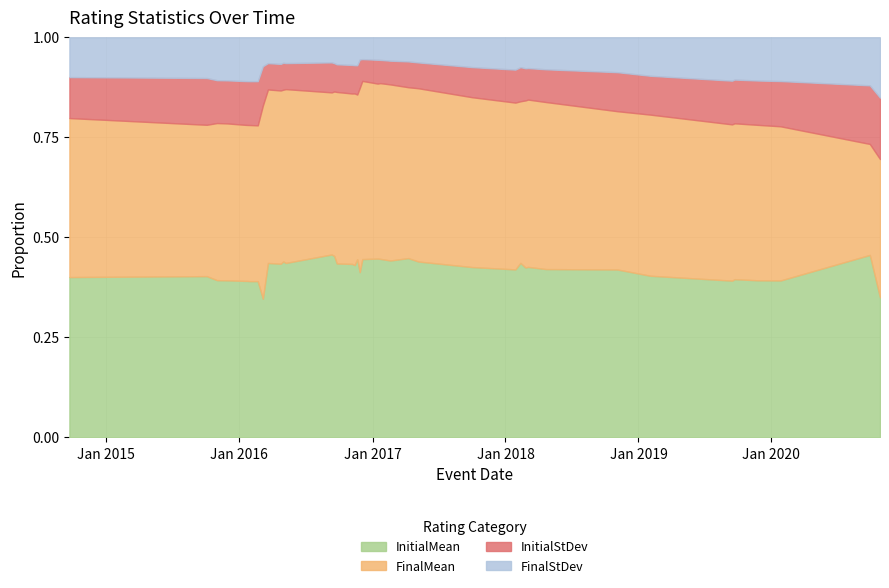

What is the difference between the FinalStDev values at 2016-11-20 and 2016-03-20?

20